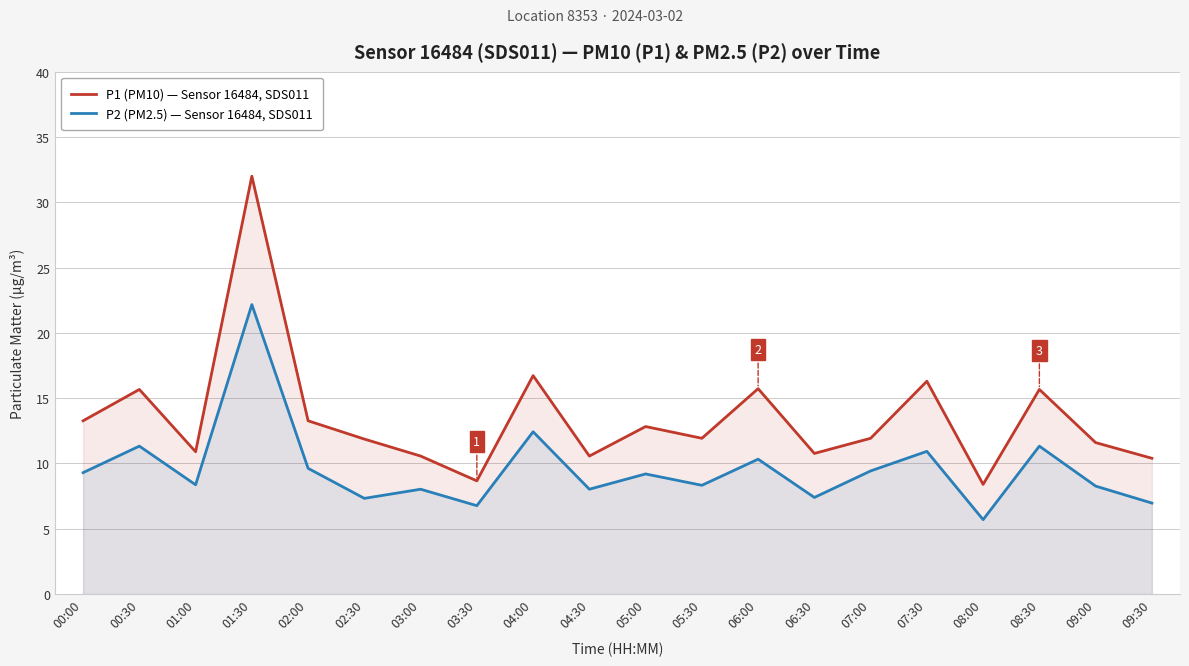

True or false: P1 (PM10) — Sensor 16484, SDS011 and P2 (PM2.5) — Sensor 16484, SDS011 intersect in this chart.

False